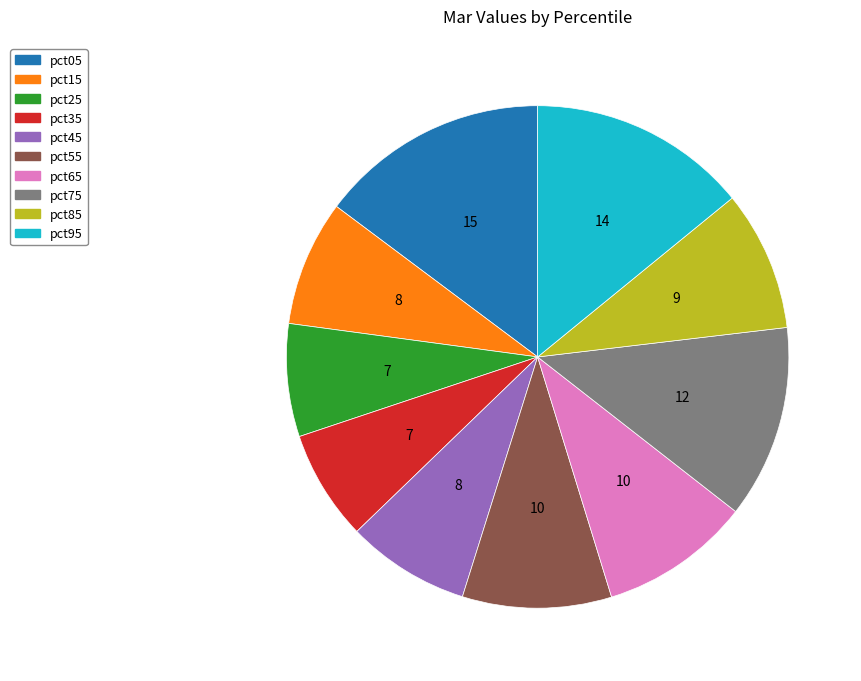

Do pct85 and pct45 together represent more than half of the pie?

No